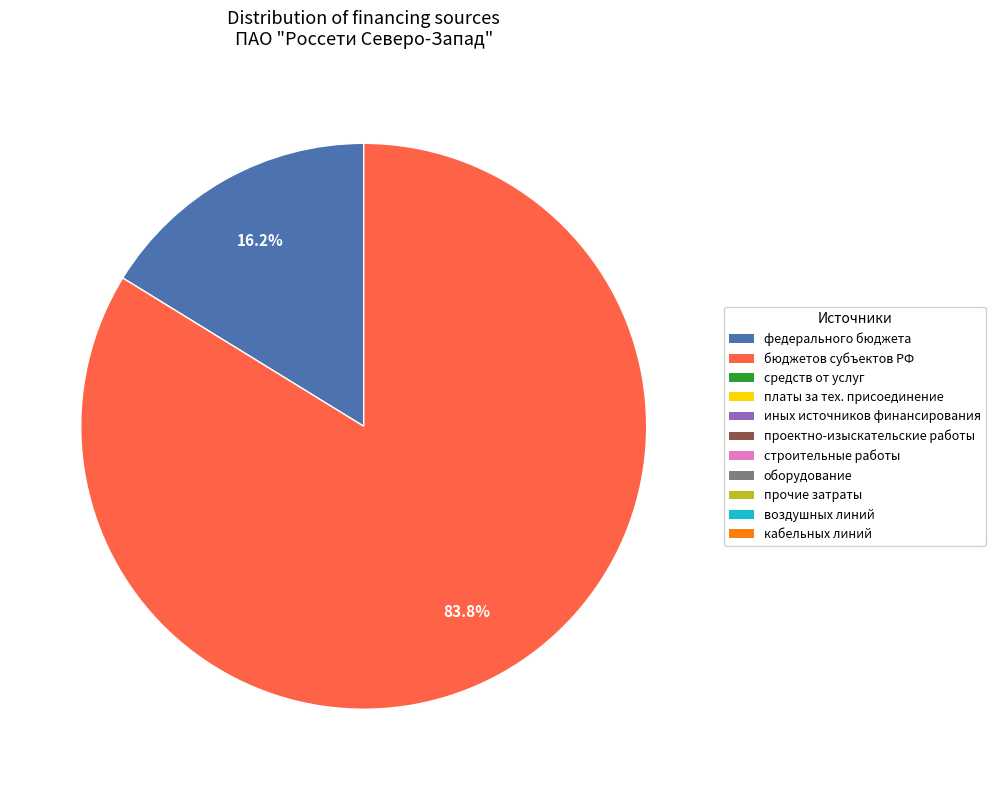

Is there a majority slice in this chart?

Yes